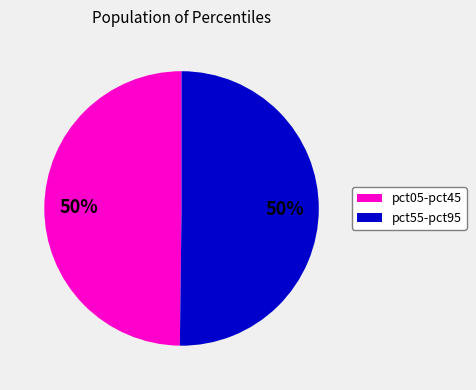

To the nearest percent, what is the average slice percentage?

50%